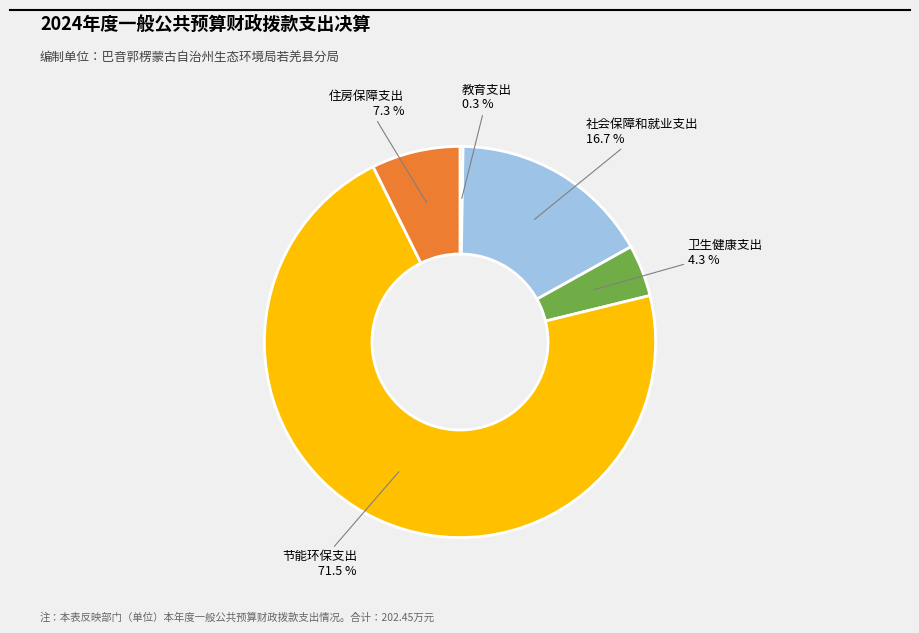

Is there a majority slice in this chart?

Yes